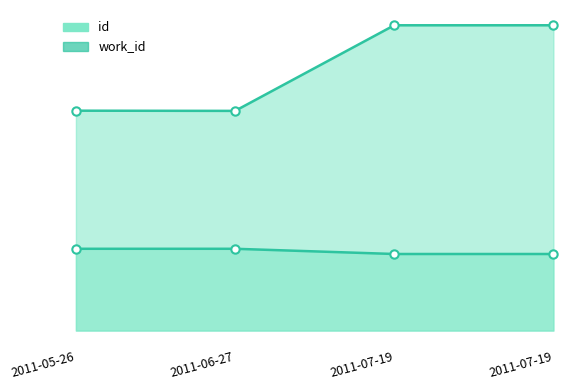

What is the label of the 2nd point from the left?

2011-06-27